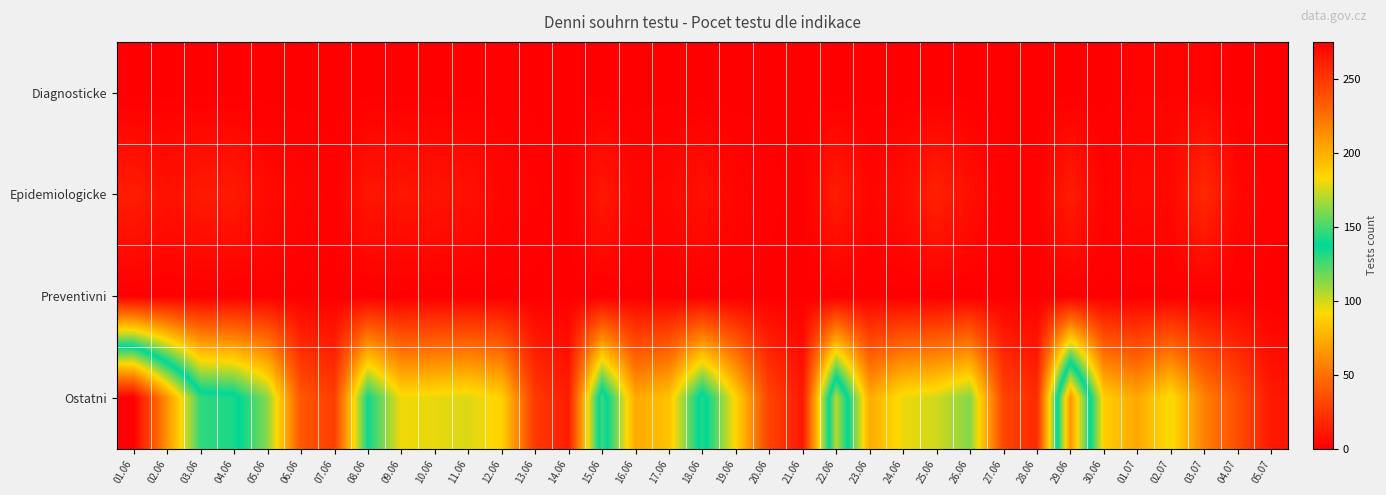

Which category has the highest value across all series?

01.06